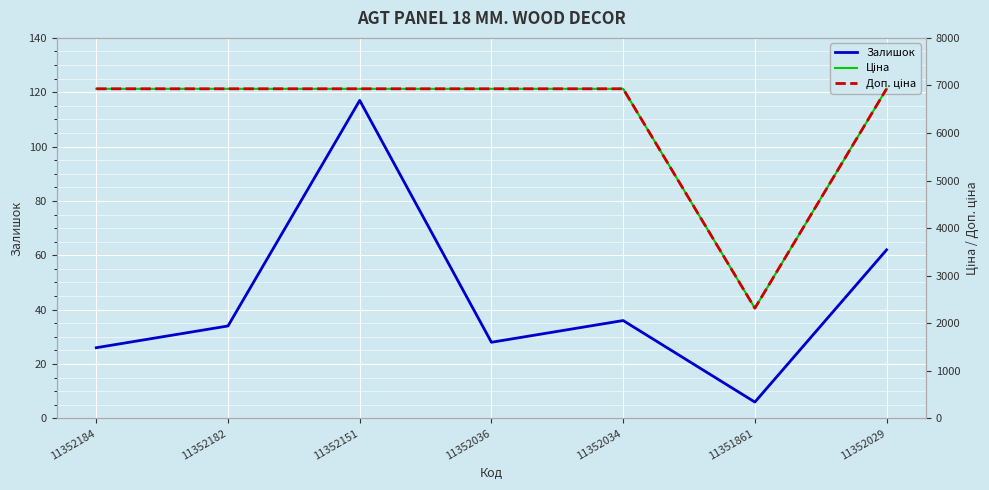

True or false: Ціна and Доп. ціна intersect in this chart.

False